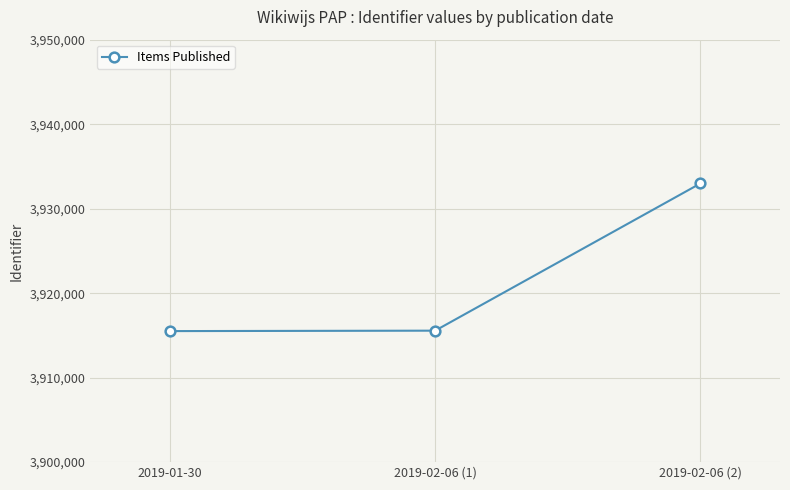

How many data points are less than 3915560?

1